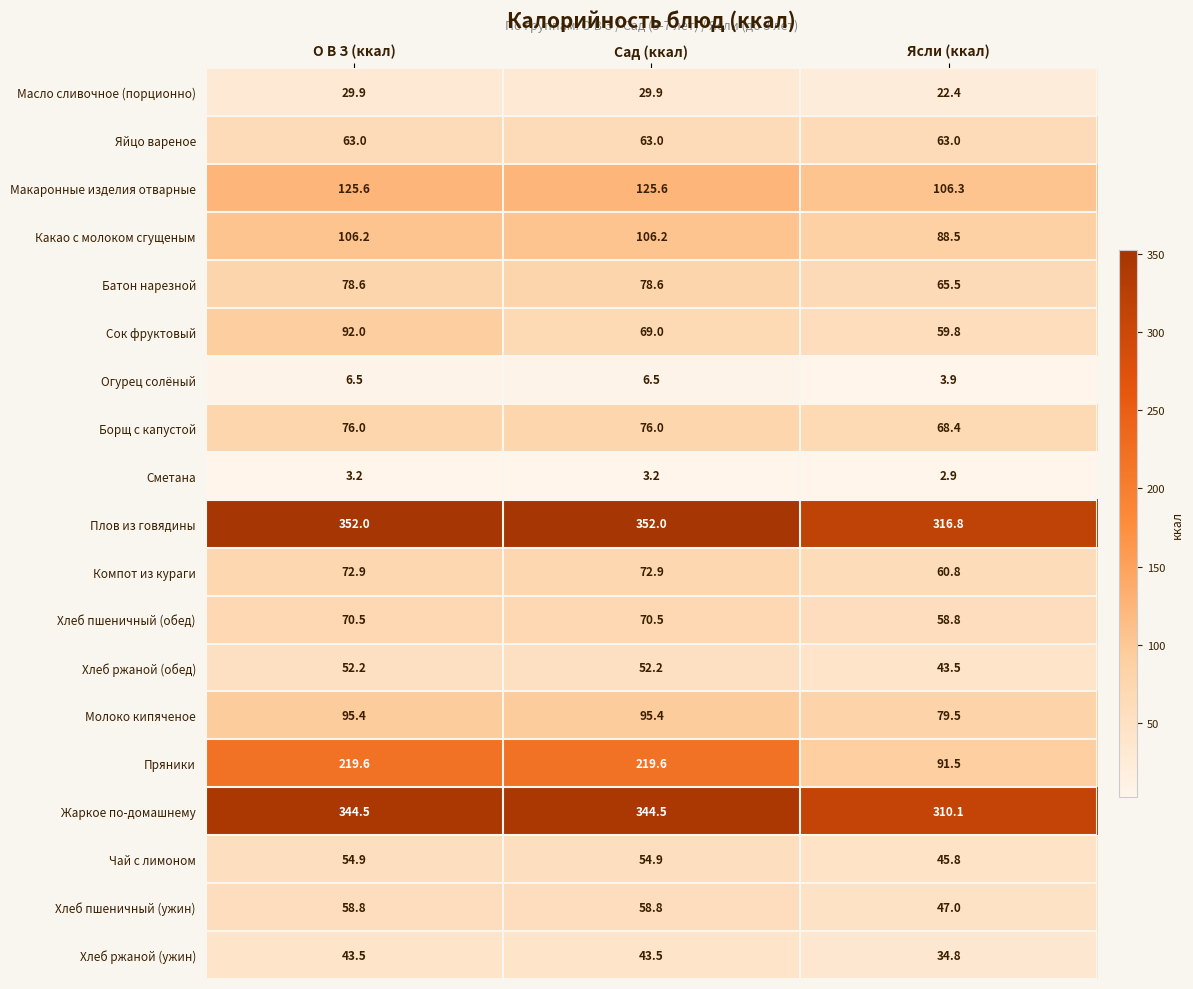

Is it true that Огурец солёный equals 6.5 at О В З (ккал)?

True